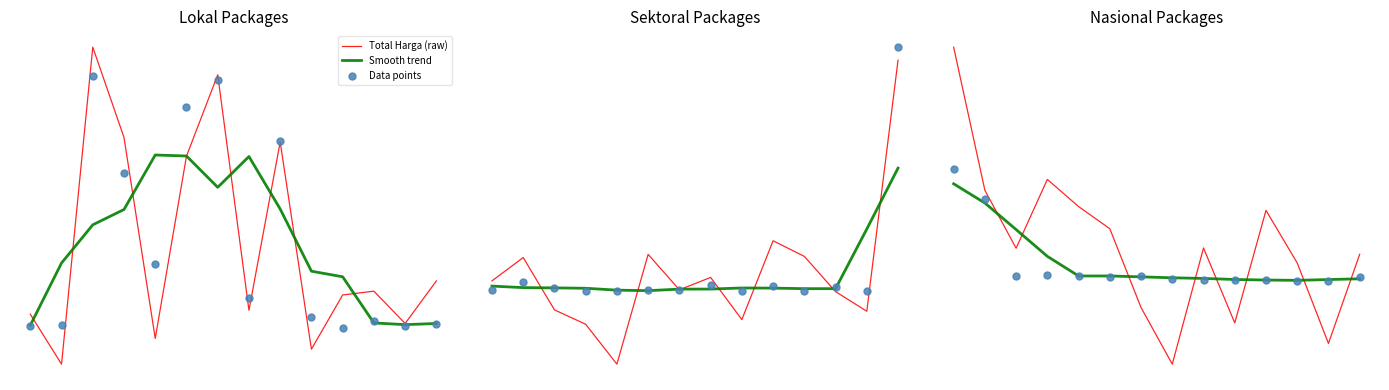

What is the total value across all series at 0?

4.9